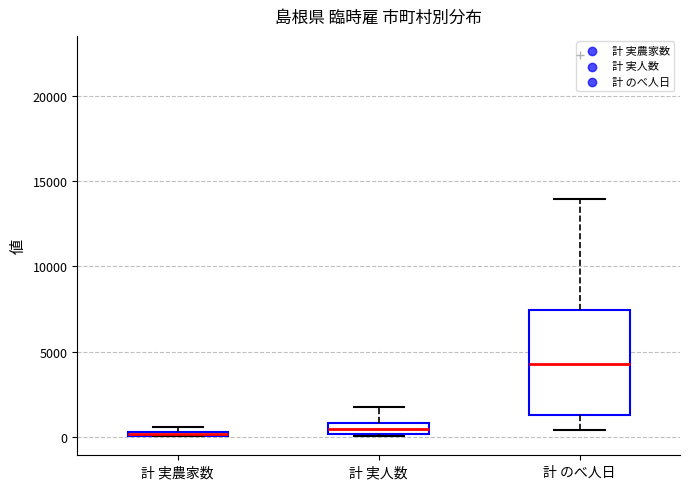

Which box is the tallest, from its lower edge to its upper edge?

計 のべ人日